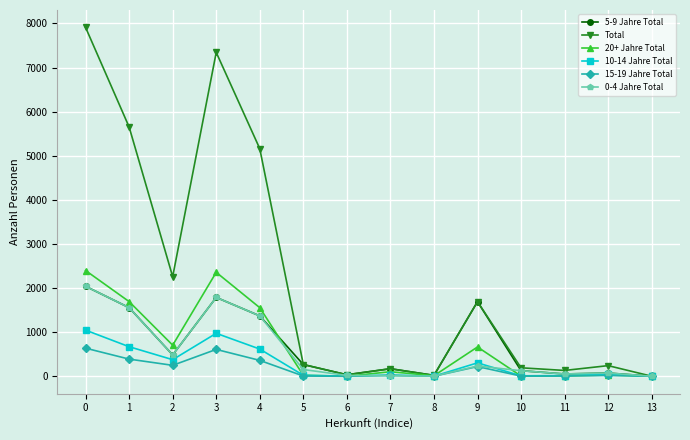

Which series has the largest total across all categories?

Total